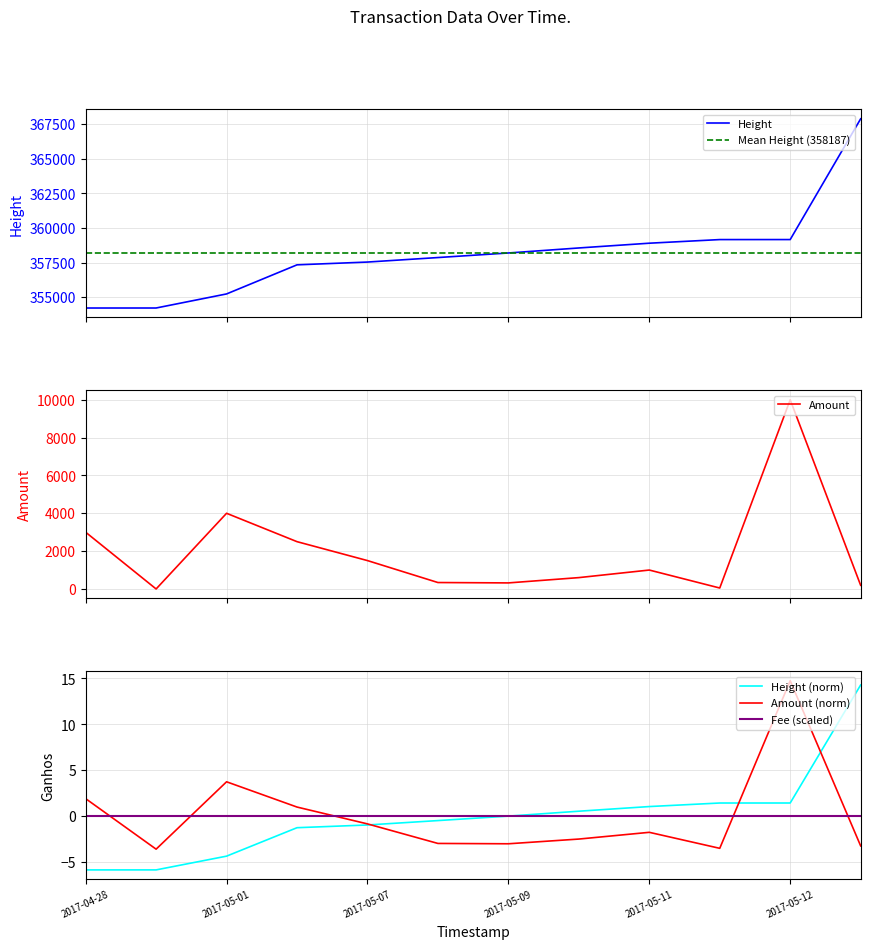

What is the lowest value of the Height series?

354212